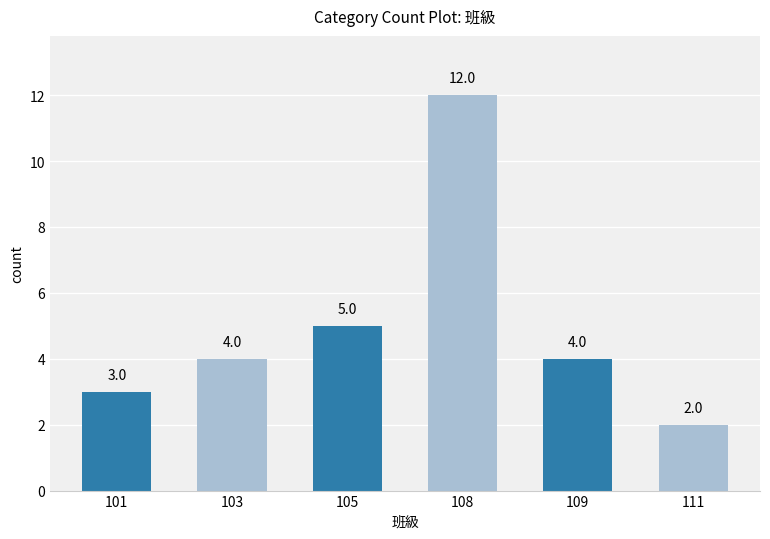

What is the smallest value displayed?

2